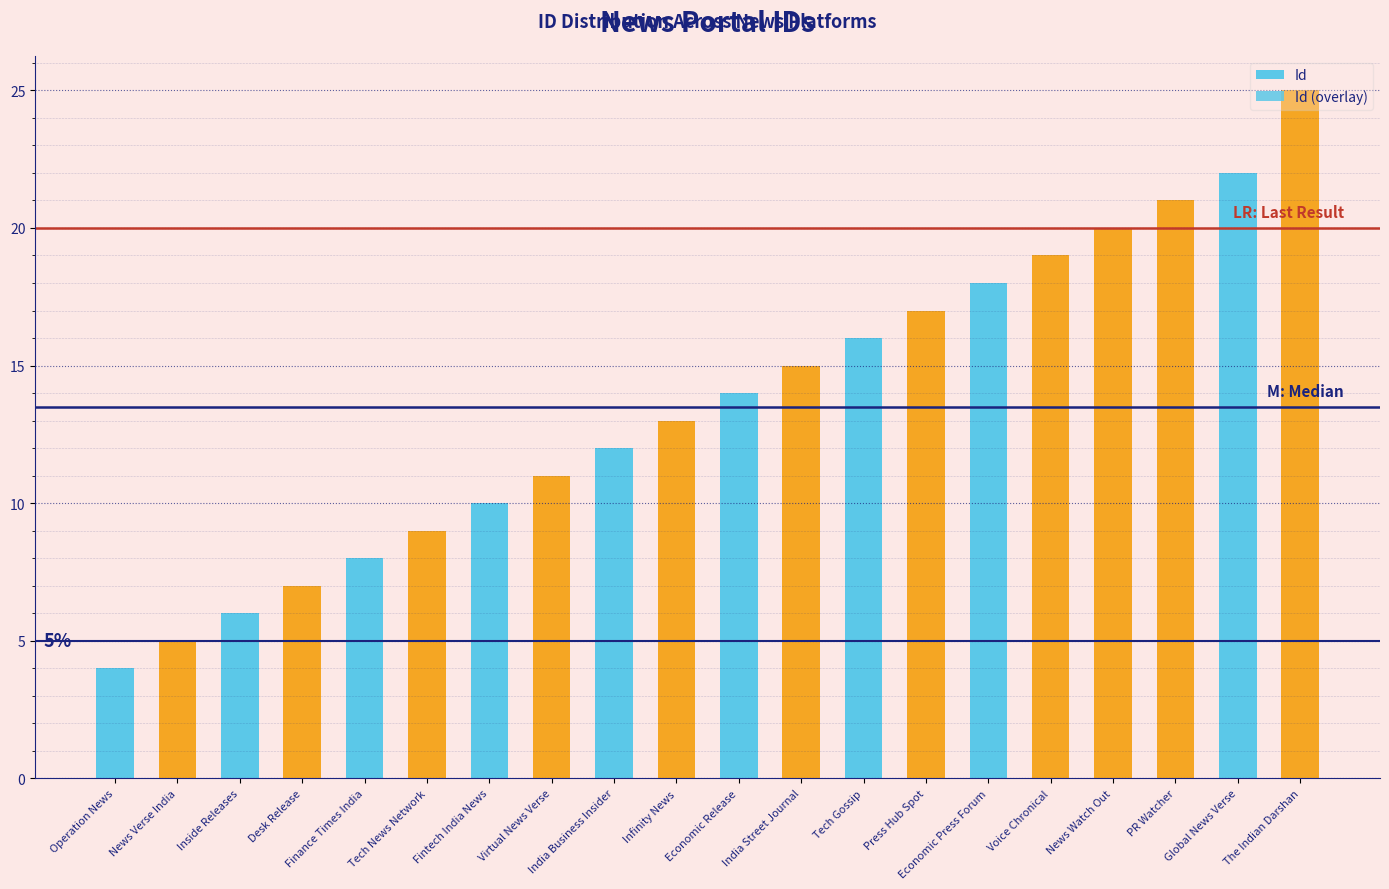

Reading left to right, extract all data points from this chart.

Id: Operation News=4	News Verse India=5	Inside Releases=6	Desk Release=7	Finance Times India=8	Tech News Network=9	Fintech India News=10	Virtual News Verse=11	India Business Insider=12	Infinity News=13	Economic Release=14	India Street Journal=15	Tech Gossip=16	Press Hub Spot=17	Economic Press Forum=18	Voice Chronical=19	News Watch Out=20	PR Watcher=21	Global News Verse=22	The Indian Darshan=25
Id (overlay): Operation News=4	News Verse India=5	Inside Releases=6	Desk Release=7	Finance Times India=8	Tech News Network=9	Fintech India News=10	Virtual News Verse=11	India Business Insider=12	Infinity News=13	Economic Release=14	India Street Journal=15	Tech Gossip=16	Press Hub Spot=17	Economic Press Forum=18	Voice Chronical=19	News Watch Out=20	PR Watcher=21	Global News Verse=22	The Indian Darshan=25